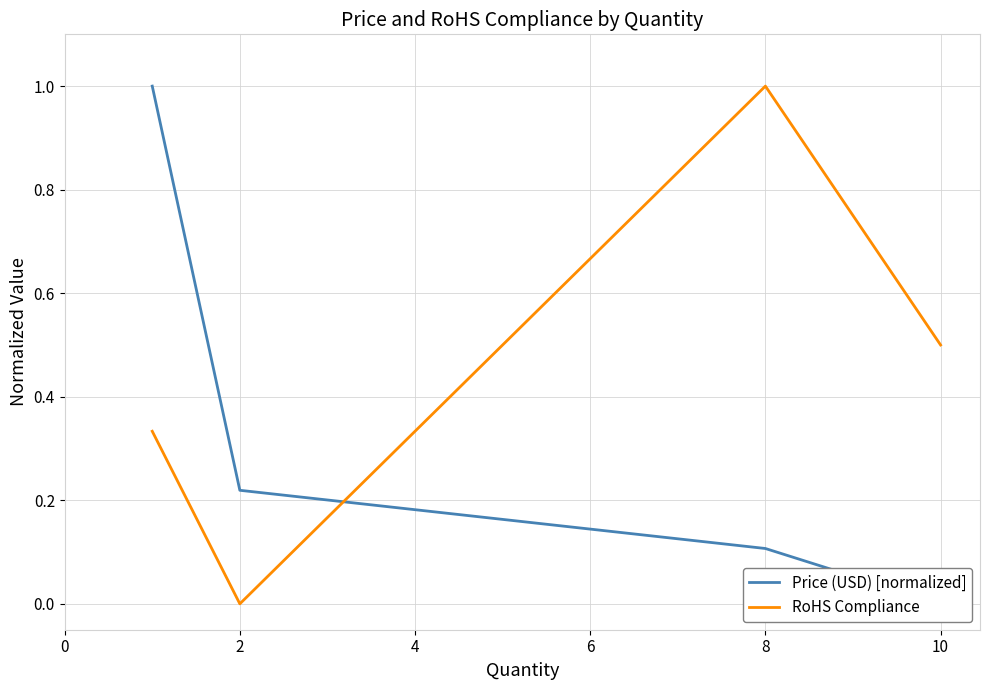

How many lines are shown in the chart?

2